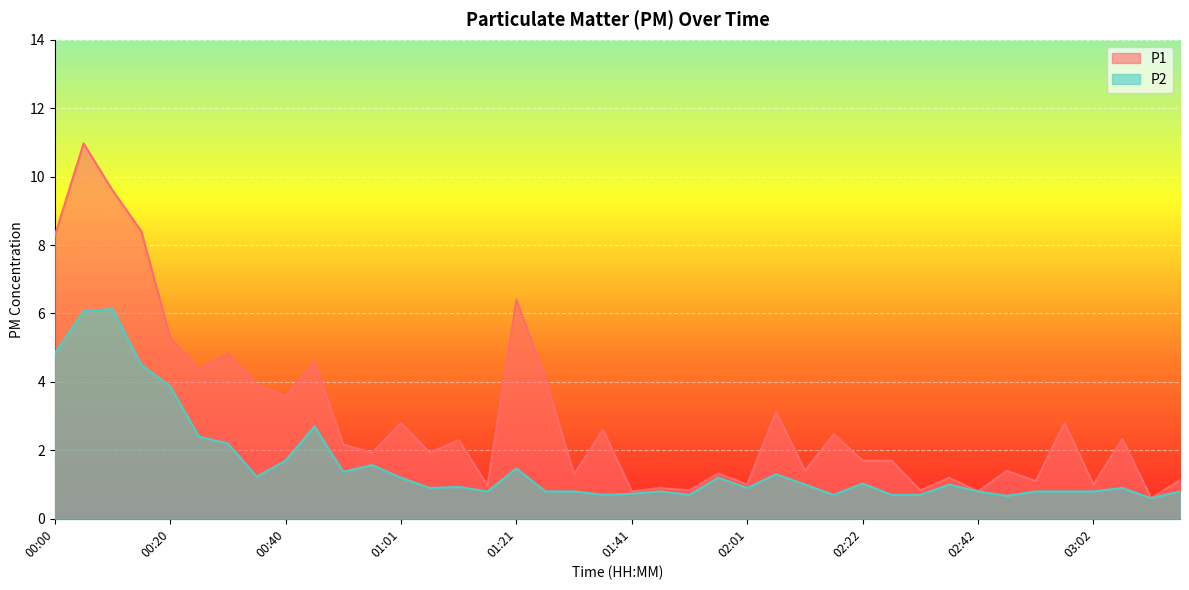

Between 02:01 and 03:17, which series saw the biggest shift?

P1